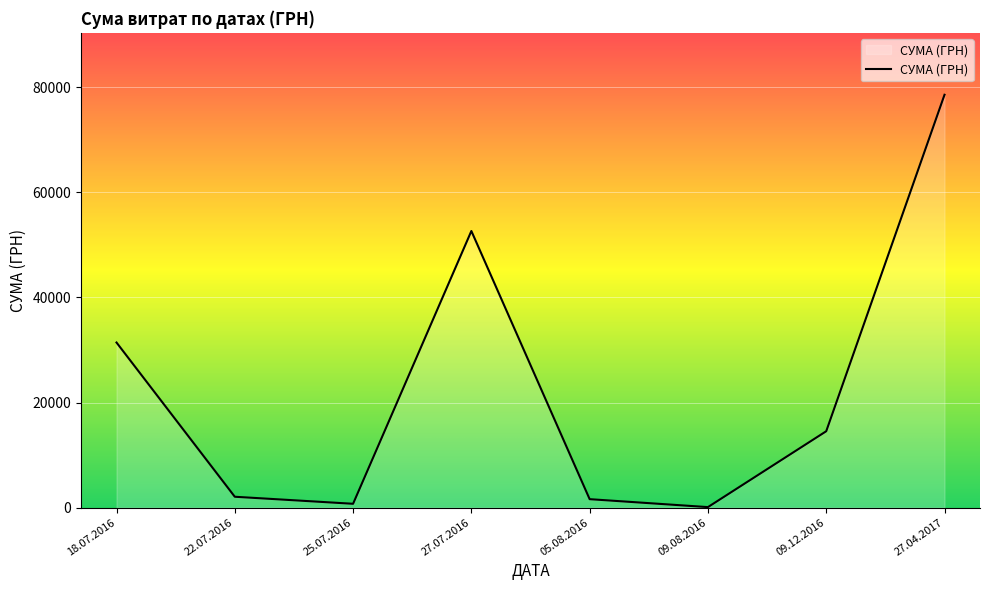

The chart shows a value of 44140.5 at 18.07.2016. True or false?

False